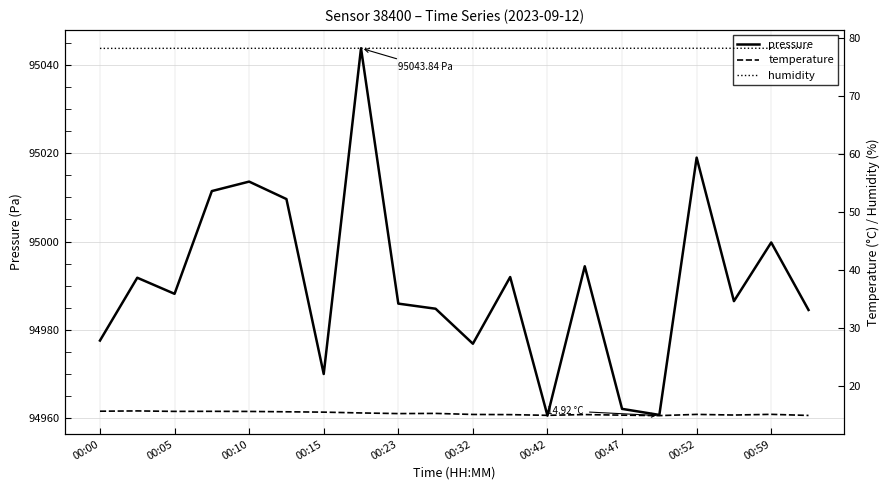

What is the maximum value shown in the chart?

95043.8